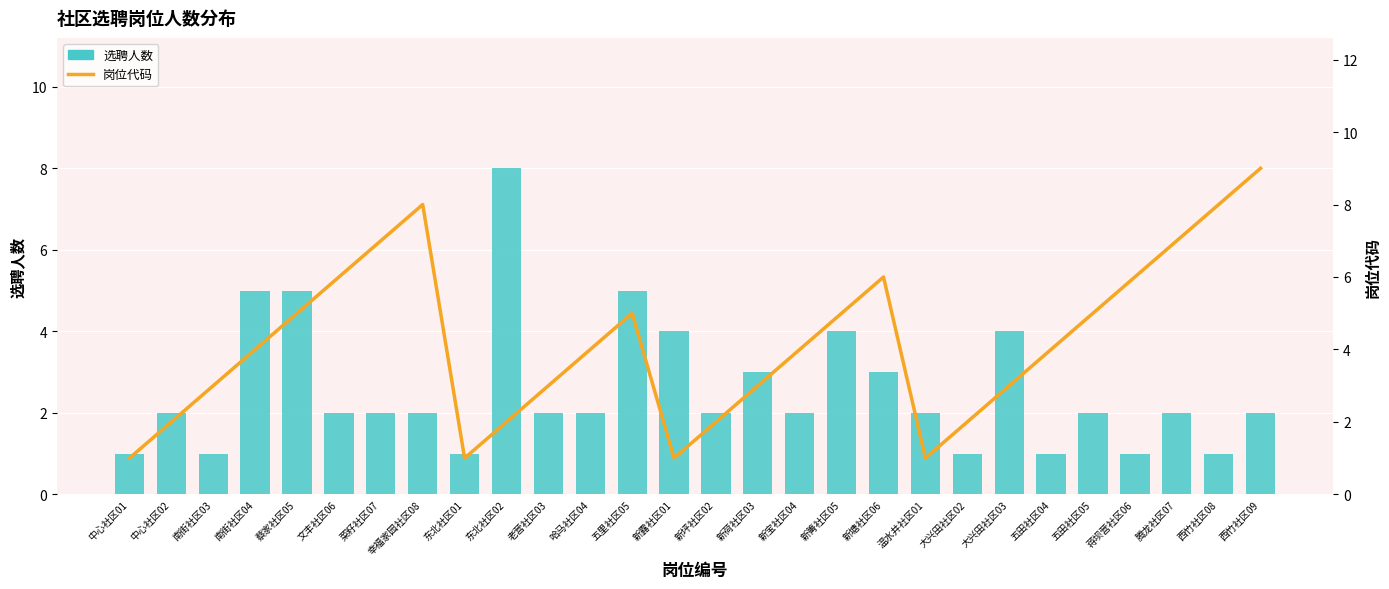

At which category is the sum across all series the highest?

西竹社区09